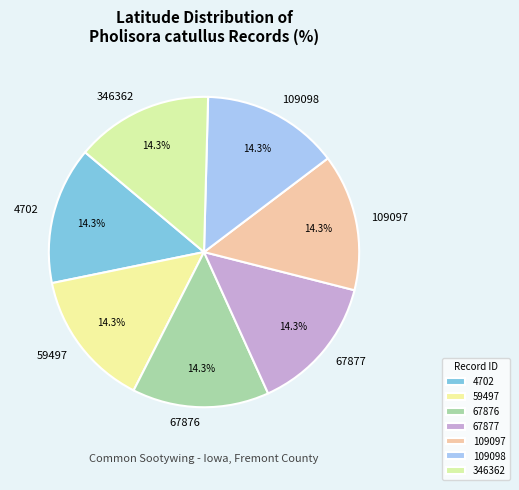

How many slices are in this pie chart?

7